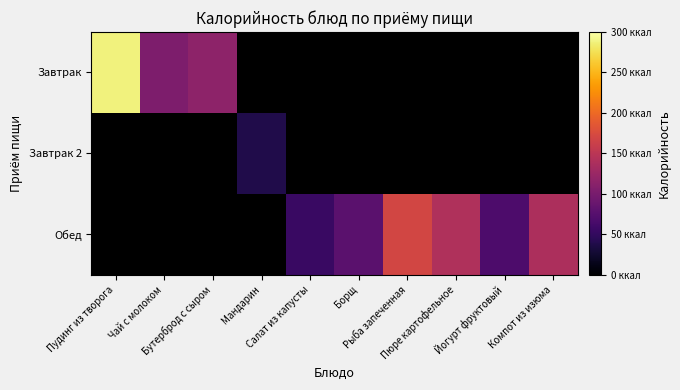

At how many categories does at least one series exceed 67?

8